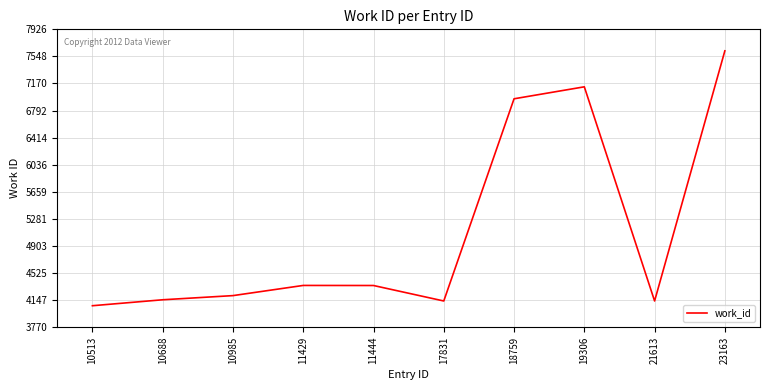

What value does the data have at 11444?

4352